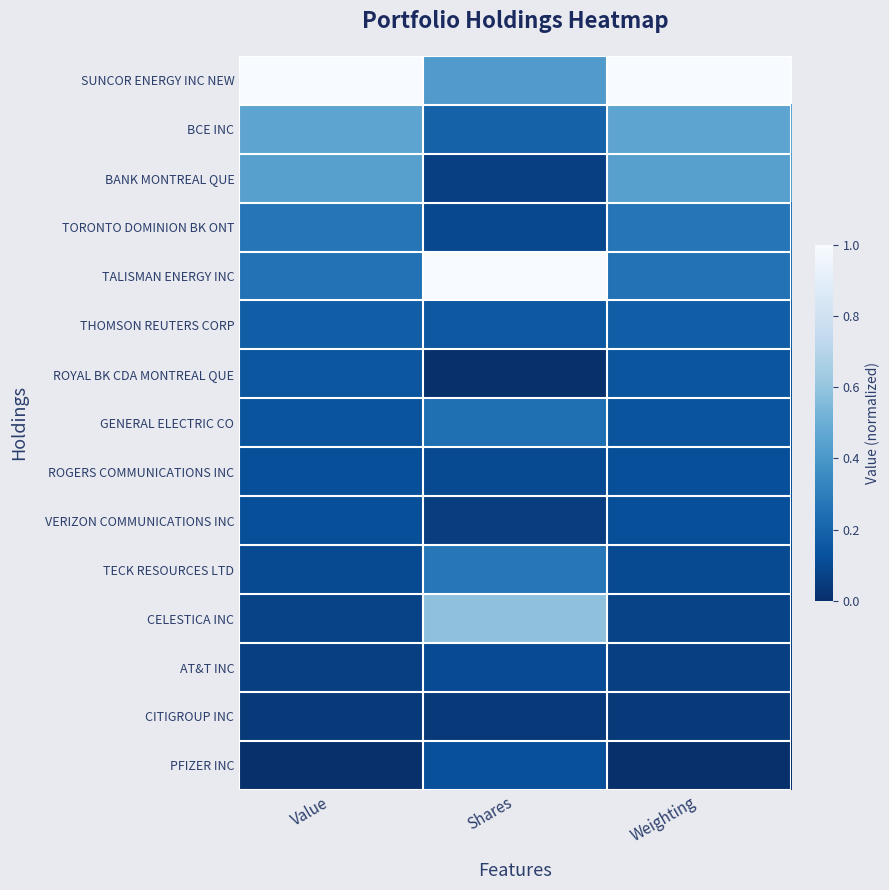

Reading right to left, what are all the values shown in this chart?

SUNCOR ENERGY INC NEW: Weighting=1.0	Shares=0.4	Value=1.0
BCE INC: Weighting=0.5	Shares=0.2	Value=0.5
BANK MONTREAL QUE: Weighting=0.4	Shares=0.1	Value=0.4
TORONTO DOMINION BK ONT: Weighting=0.3	Shares=0.1	Value=0.3
TALISMAN ENERGY INC: Weighting=0.3	Shares=1.0	Value=0.3
THOMSON REUTERS CORP: Weighting=0.2	Shares=0.2	Value=0.2
ROYAL BK CDA MONTREAL QUE: Weighting=0.1	Shares=0.0	Value=0.1
GENERAL ELECTRIC CO: Weighting=0.1	Shares=0.2	Value=0.1
ROGERS COMMUNICATIONS INC: Weighting=0.1	Shares=0.1	Value=0.1
VERIZON COMMUNICATIONS INC: Weighting=0.1	Shares=0.1	Value=0.1
TECK RESOURCES LTD: Weighting=0.1	Shares=0.3	Value=0.1
CELESTICA INC: Weighting=0.1	Shares=0.6	Value=0.1
AT&T INC: Weighting=0.1	Shares=0.1	Value=0.1
CITIGROUP INC: Weighting=0.0	Shares=0.0	Value=0.0
PFIZER INC: Weighting=0.0	Shares=0.1	Value=0.0